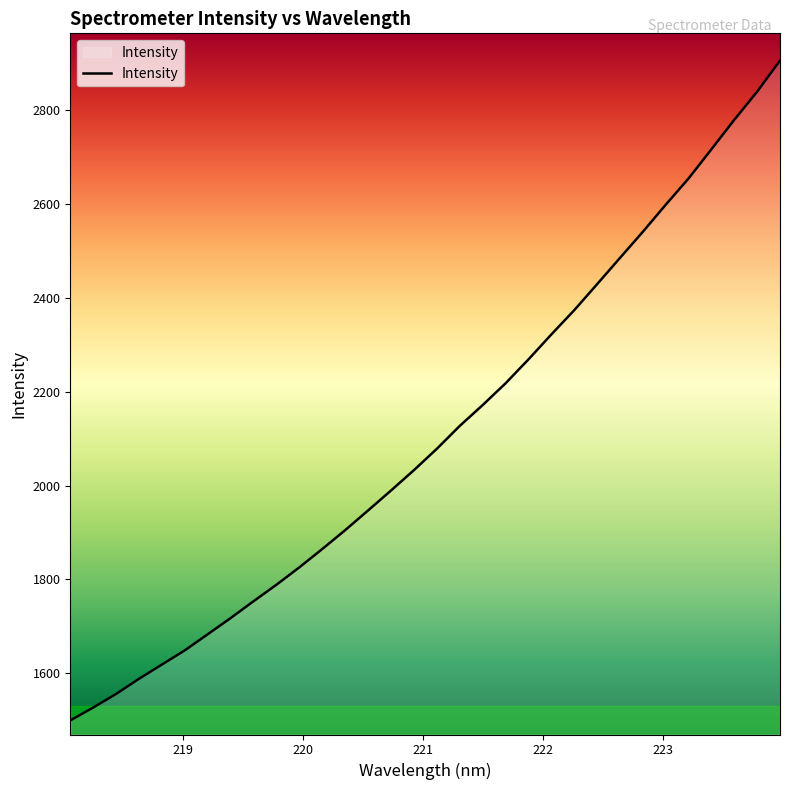

How many lines are shown in the chart?

1